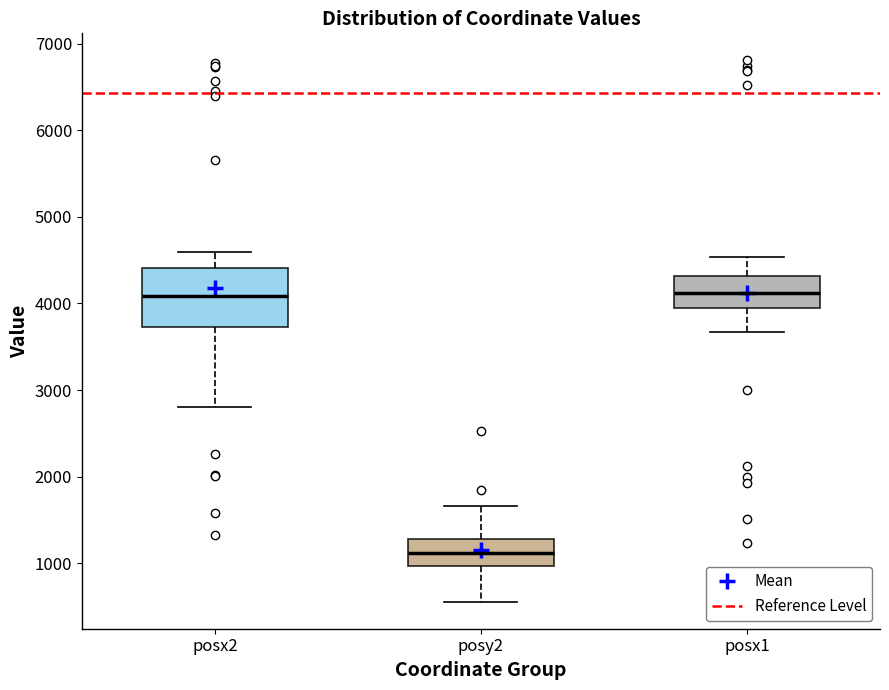

Which box has the lowest median line?

posy2